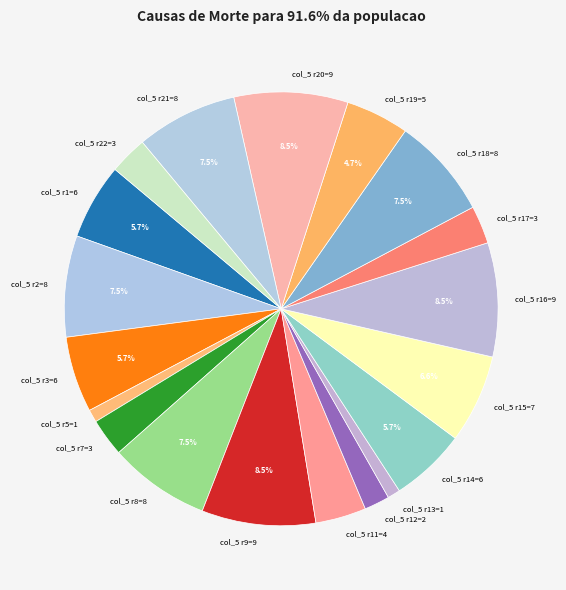

How many segments does this pie chart have?

19